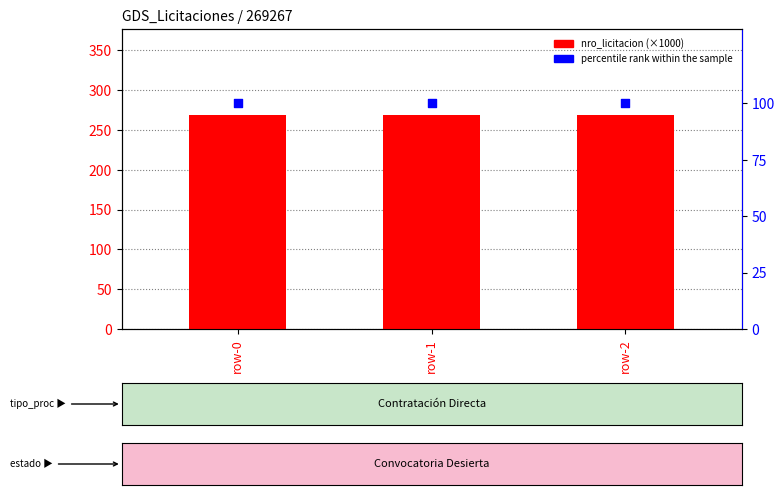

At how many categories does at least one series exceed 261?

3